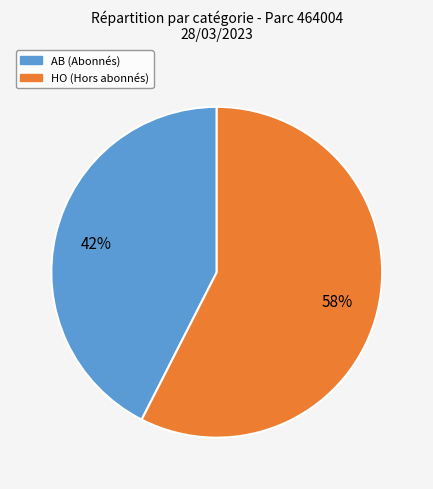

Does AB account for over 50% of the chart?

No